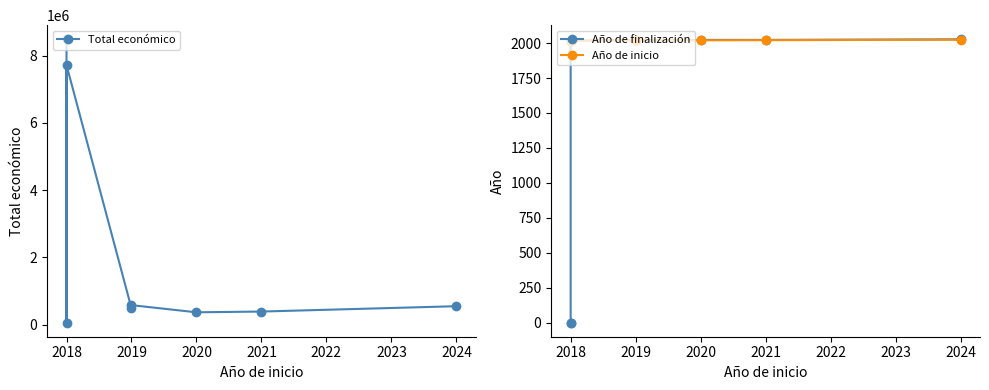

What is the average value of the Año de inicio series?

2019.6